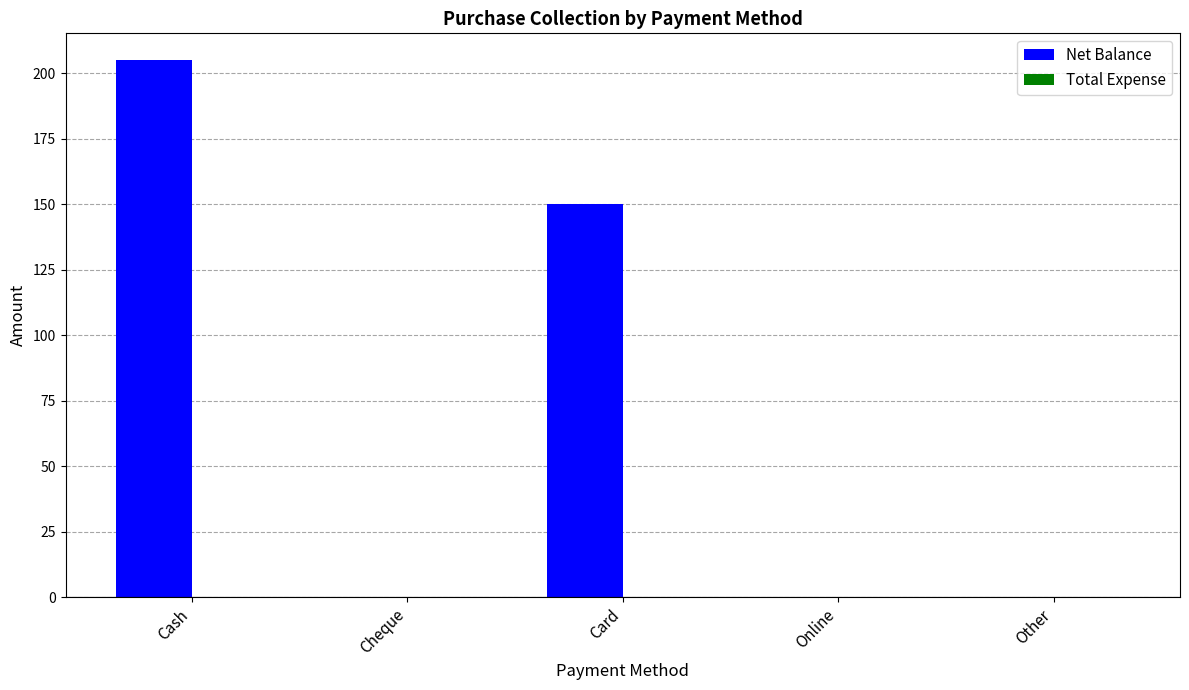

The value at Card is 43. True or false?

False